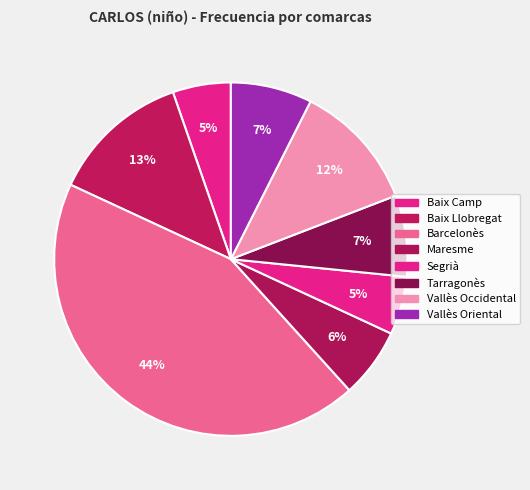

Count the number of slices in the pie.

8